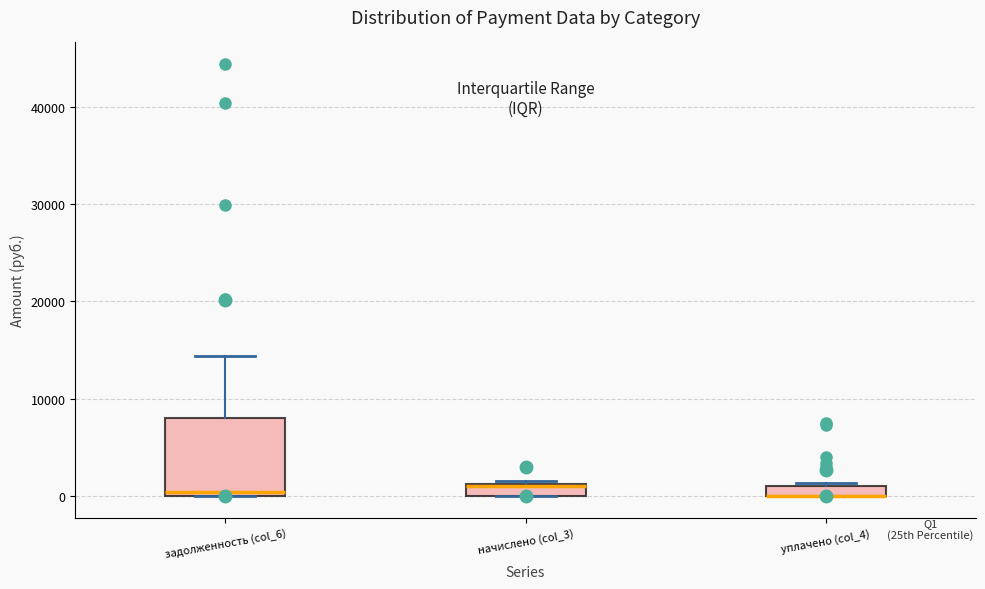

Where is the lower edge of the box for начислено (col_3) on the y-axis? The values are not printed on the chart, so give them approximately, as read against the axis.

0